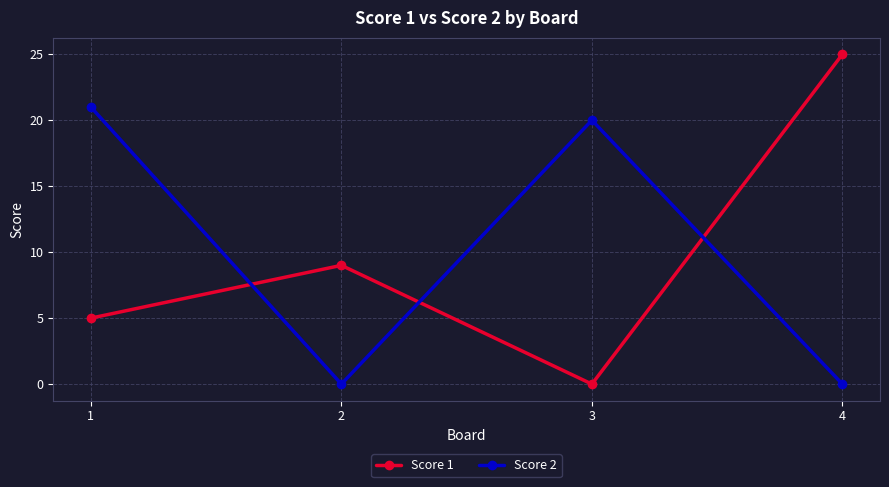

How many lines are shown in the chart?

2